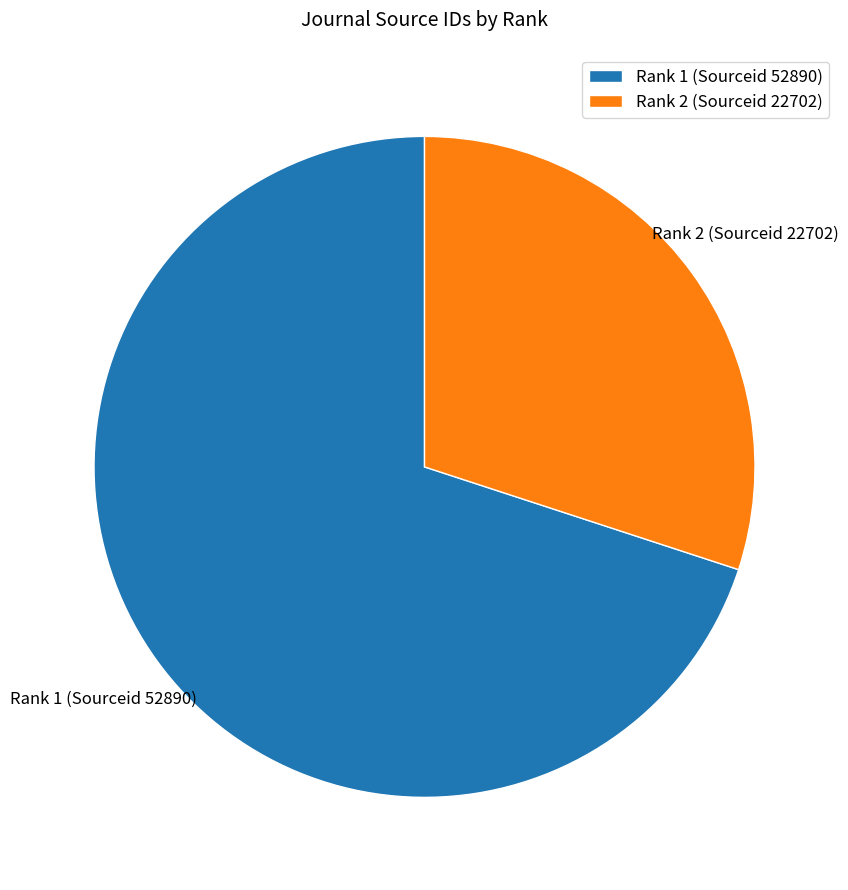

Which slice is the smallest?

Rank 2 (Sourceid 22702)